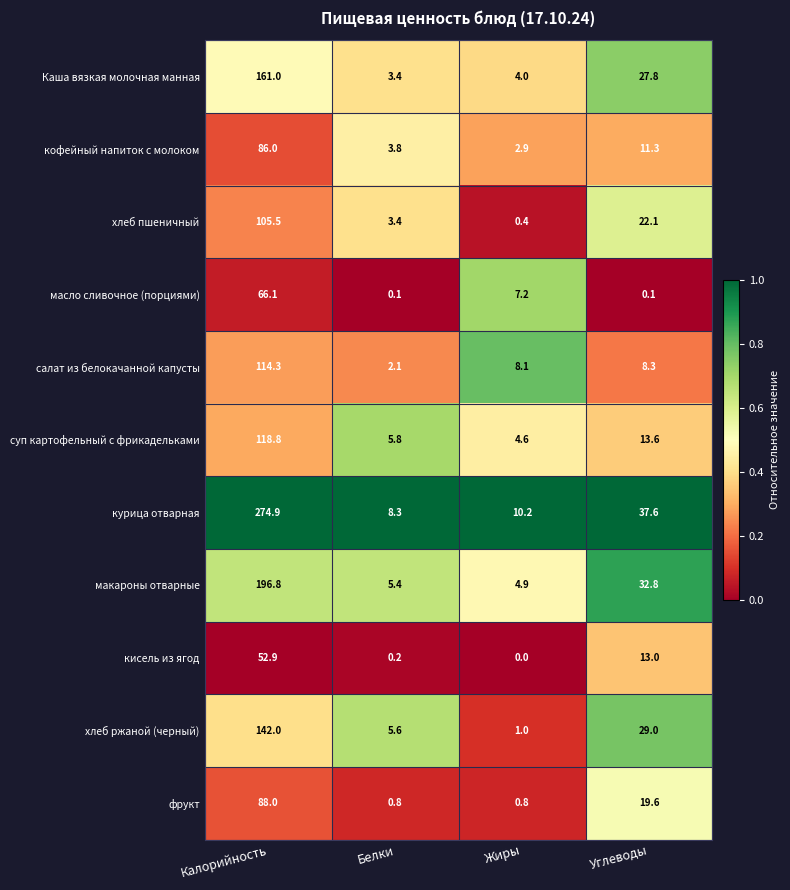

The value of салат из белокачанной капусты at Белки is 2.1. True or false?

True